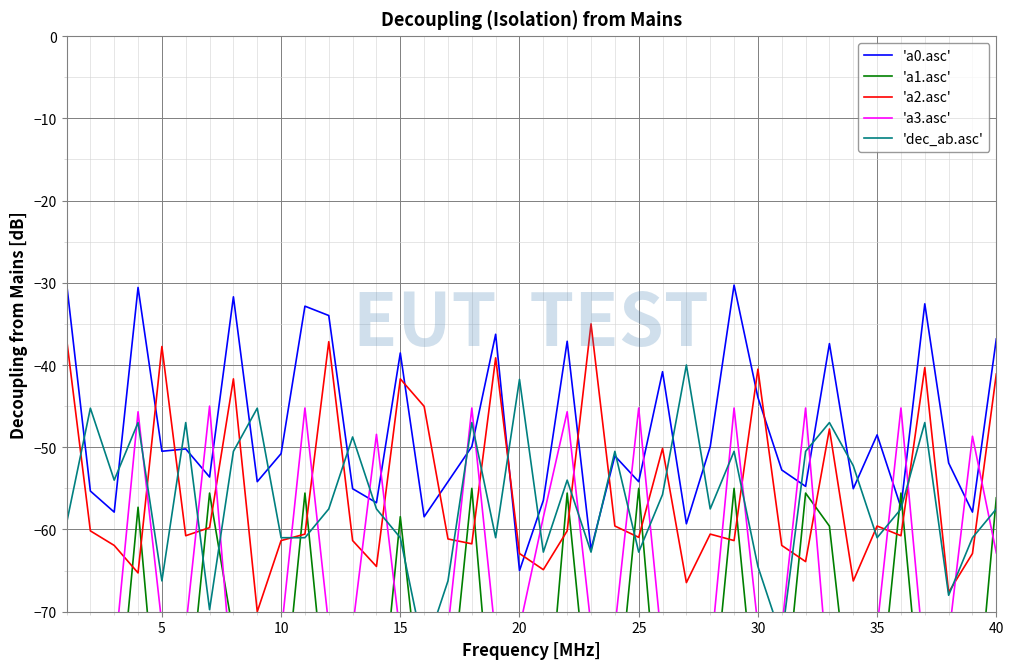

How many times do 'dec_ab.asc' and 'a2.asc' cross each other?

22